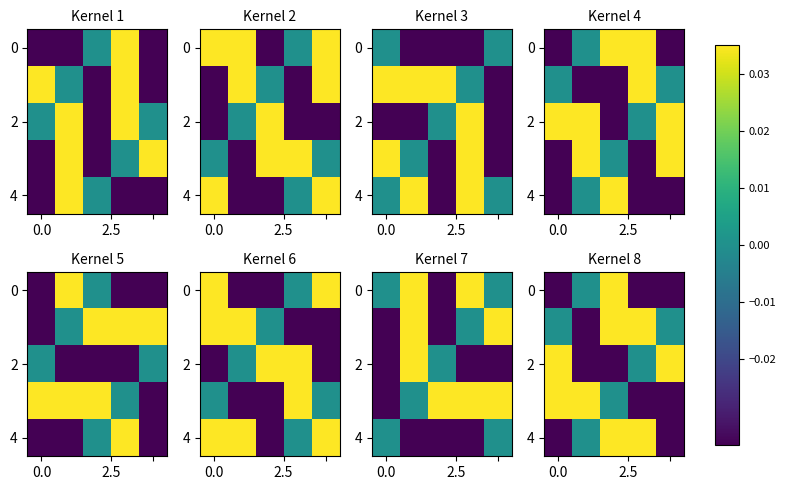

At how many categories does at least one series exceed 0?

5